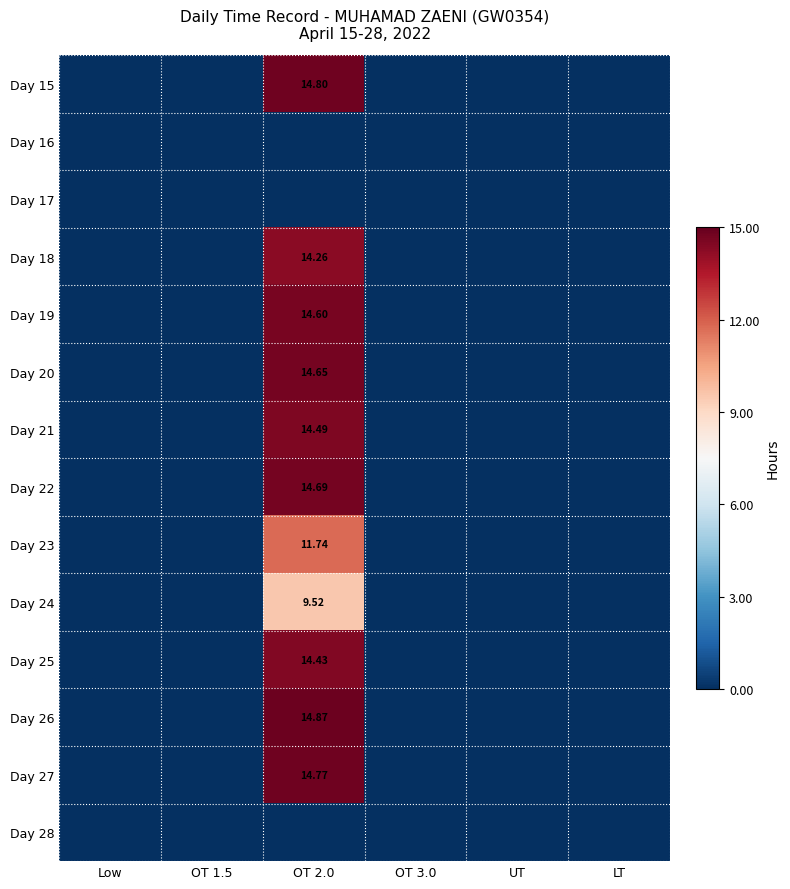

Rank the categories by Day 17 value from highest to lowest.

Low, OT 1.5, OT 2.0, OT 3.0, UT, LT